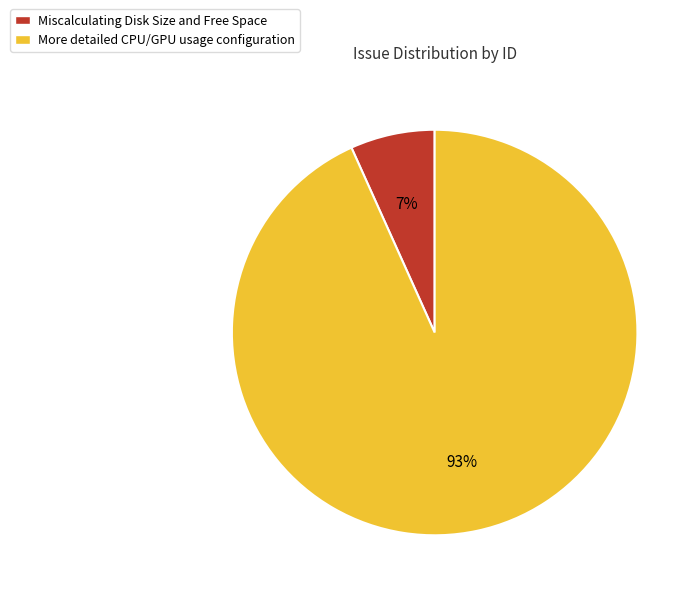

Does any single category account for the majority?

Yes